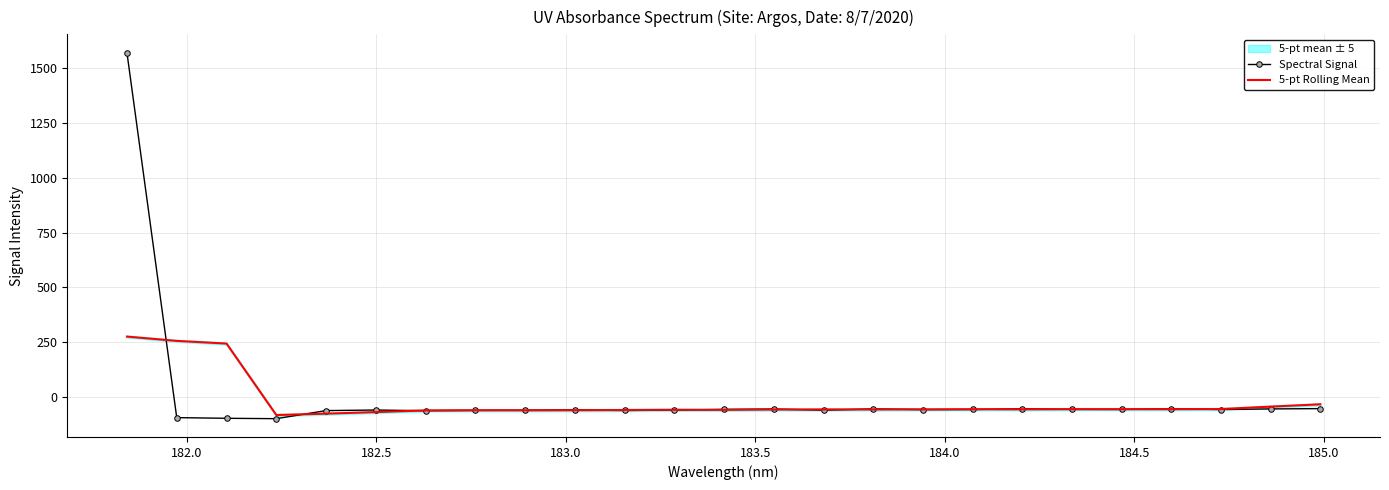

What is the lowest value of the 5-pt Rolling Mean series?

-81.2